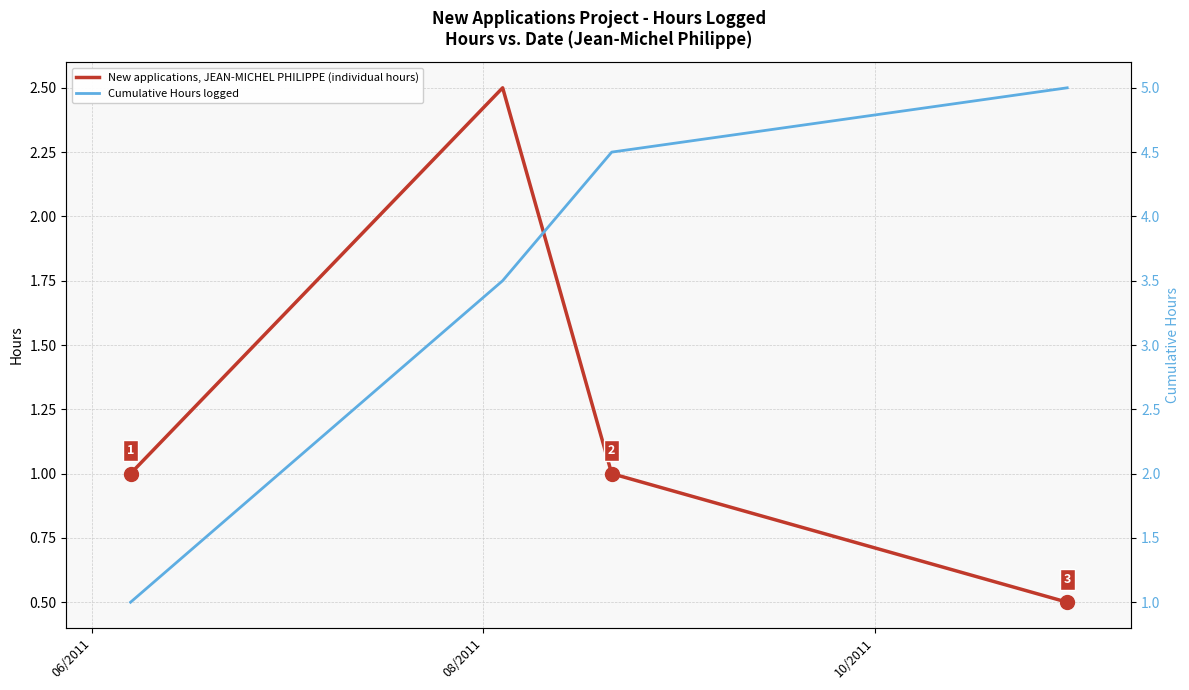

Rank the series by their average value, from lowest to highest.

New applications, JEAN-MICHEL PHILIPPE (individual hours), Cumulative Hours logged